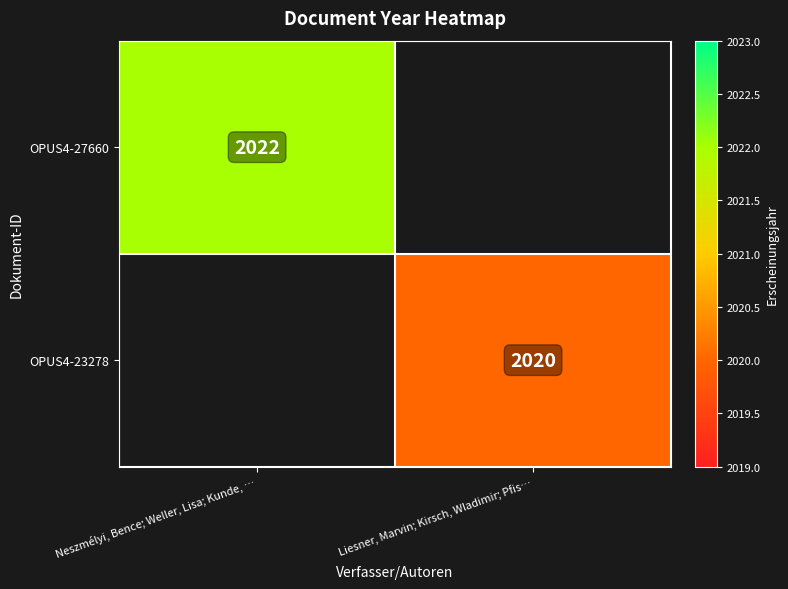

The value of OPUS4-23278 at Liesner, Marvin; Kirsch, Wladimir; Pfis… is 740. True or false?

False